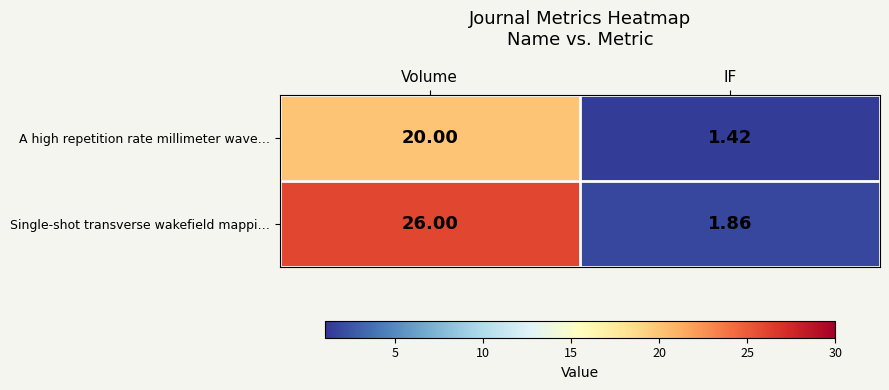

Is the value of A high repetition rate millimeter wave… at IF greater than the value of Single-shot transverse wakefield mappi… at IF?

No